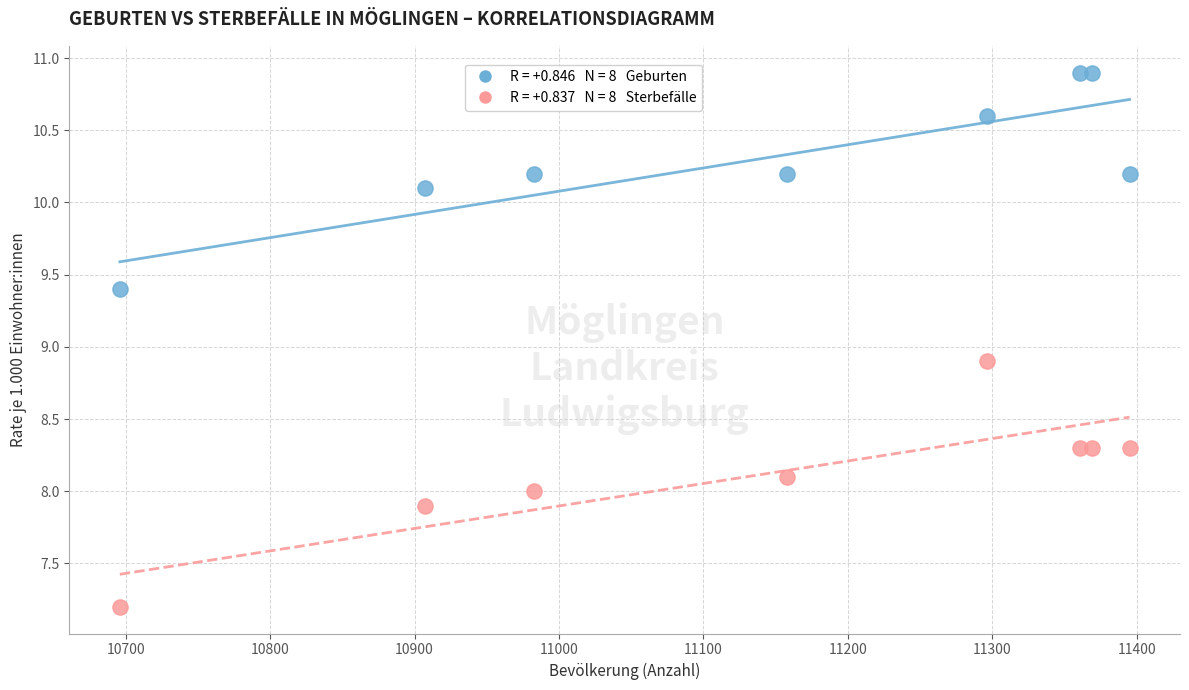

Across all series, what Y value is closest to 9?

8.9